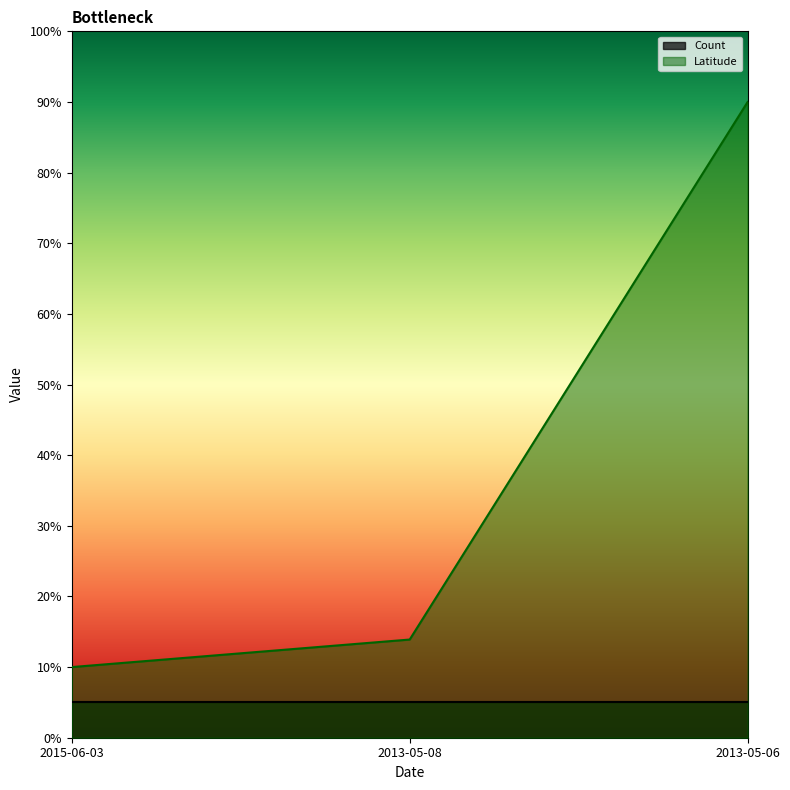

What position from the right is 2013-05-06?

1